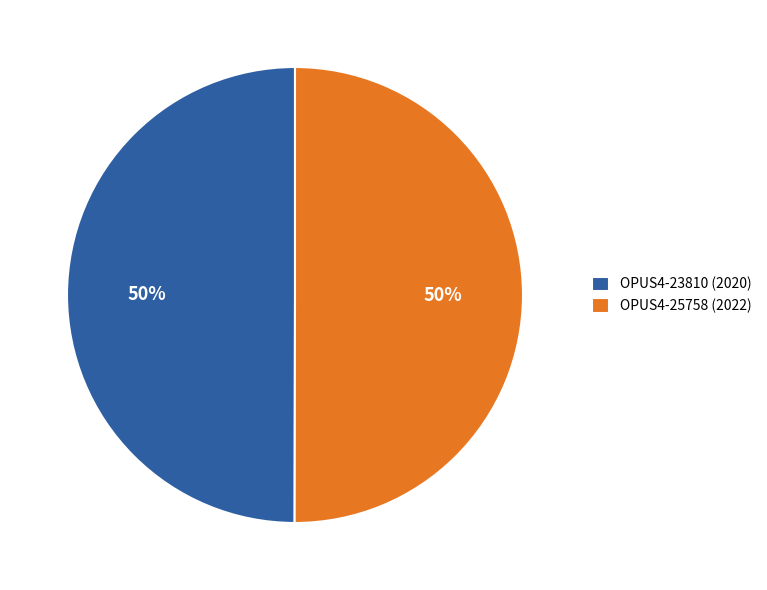

Is it true that OPUS4-25758 (2022) is 41% of the pie?

False